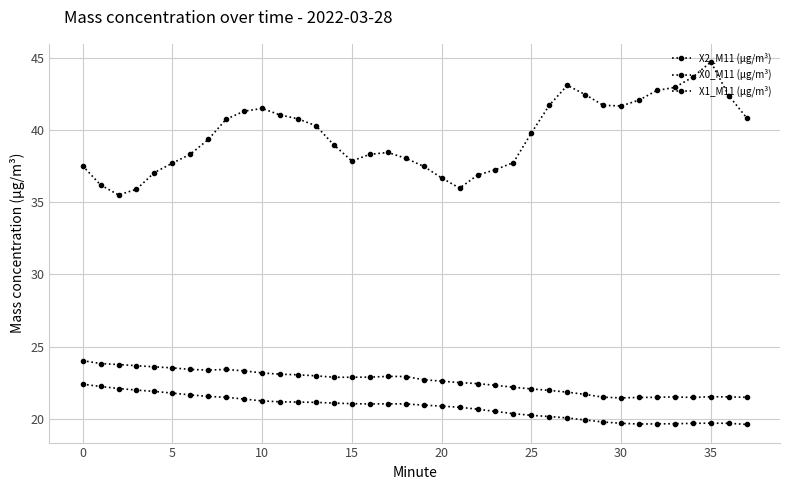

What is the difference between the second highest and minimum values in the X1_M11 (μg/m³) series?

2.6